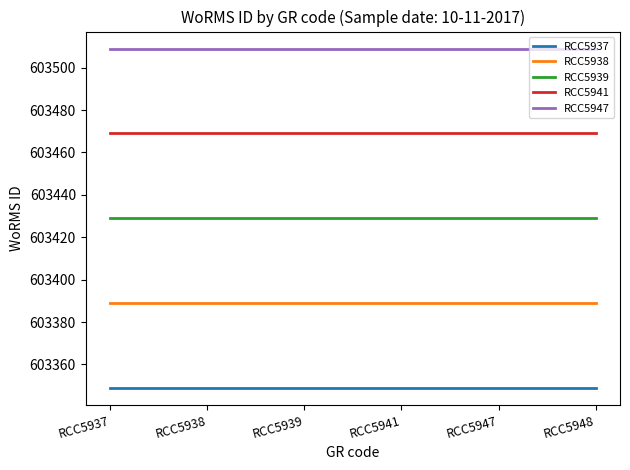

Rank the series at RCC5947 from lowest to highest value.

RCC5937, RCC5938, RCC5939, RCC5941, RCC5947